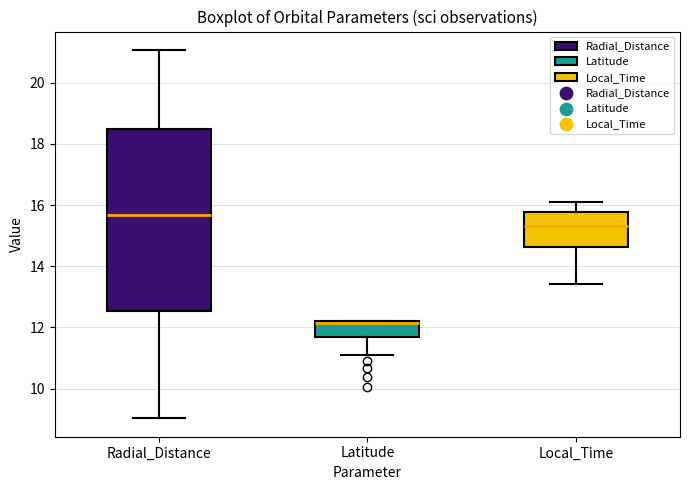

Where is the upper edge of the box for Radial_Distance on the y-axis? The values are not printed on the chart, so give them approximately, as read against the axis.

18.4